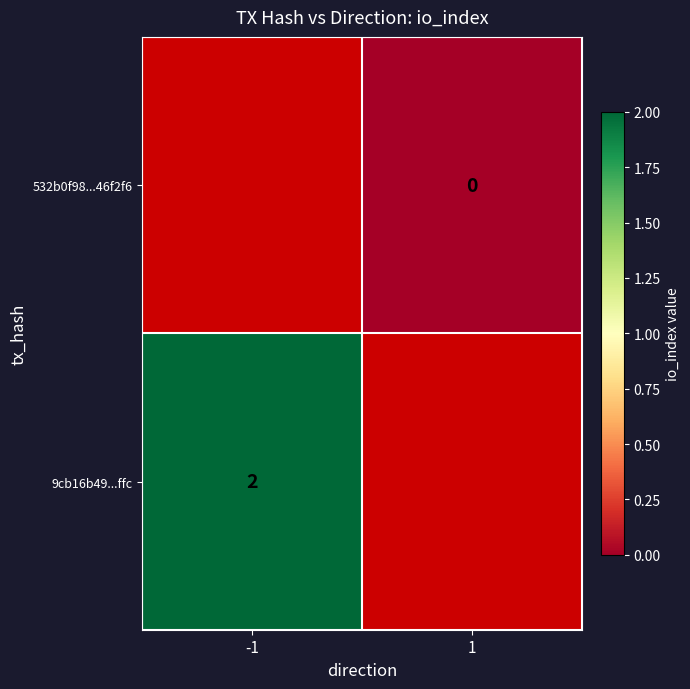

Rank the series by their maximum value, from highest to lowest.

532b0f98...46f2f6, 9cb16b49...ffc